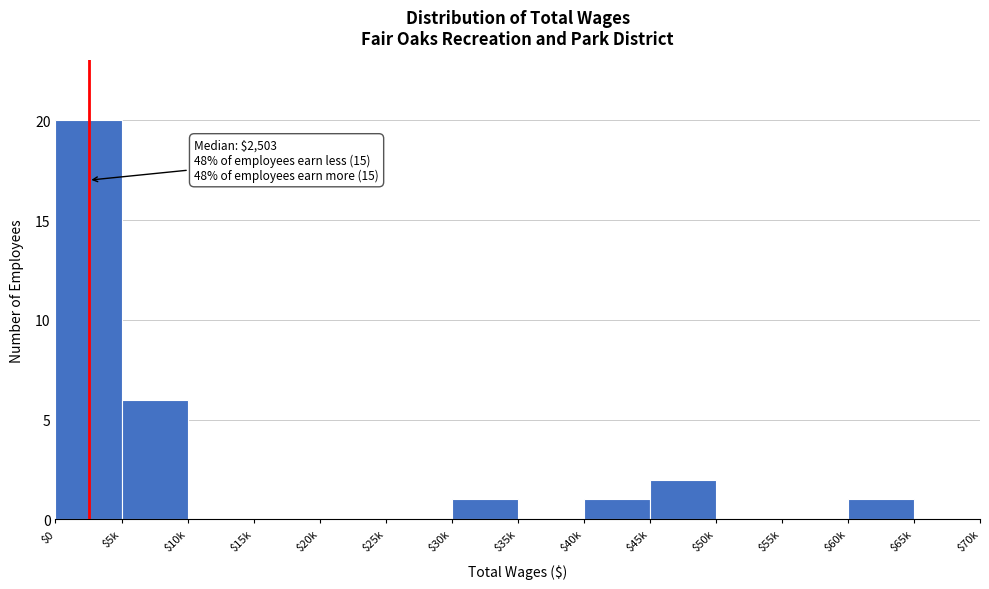

What is the sum of all values?

31